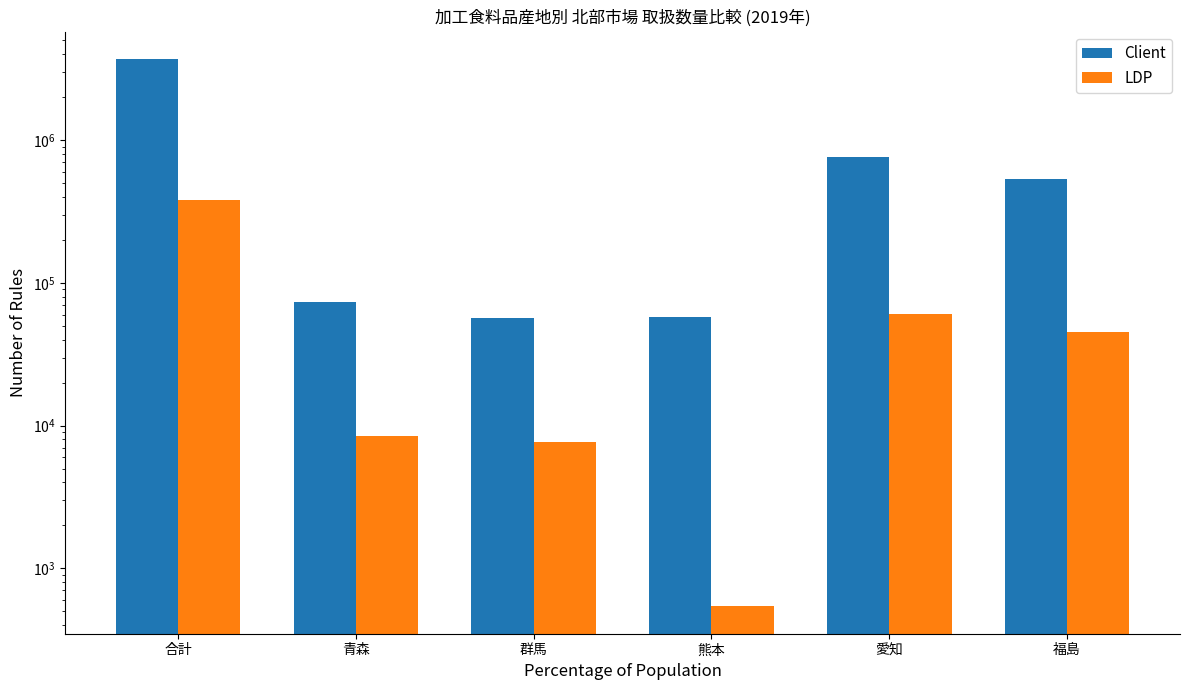

At which label does Client first exceed 534598?

合計